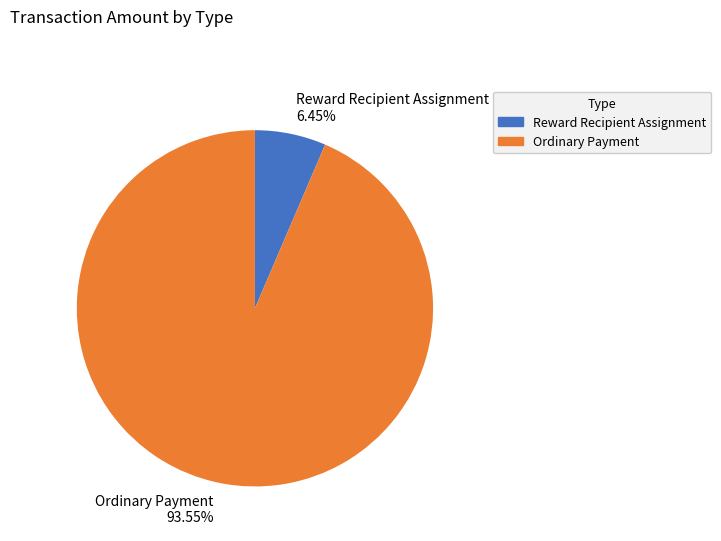

Does any single category account for the majority?

Yes